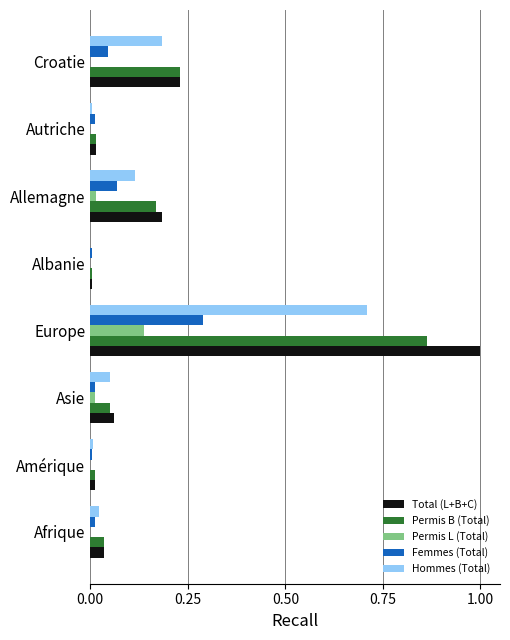

Which label corresponds to the largest value in the chart?

Europe